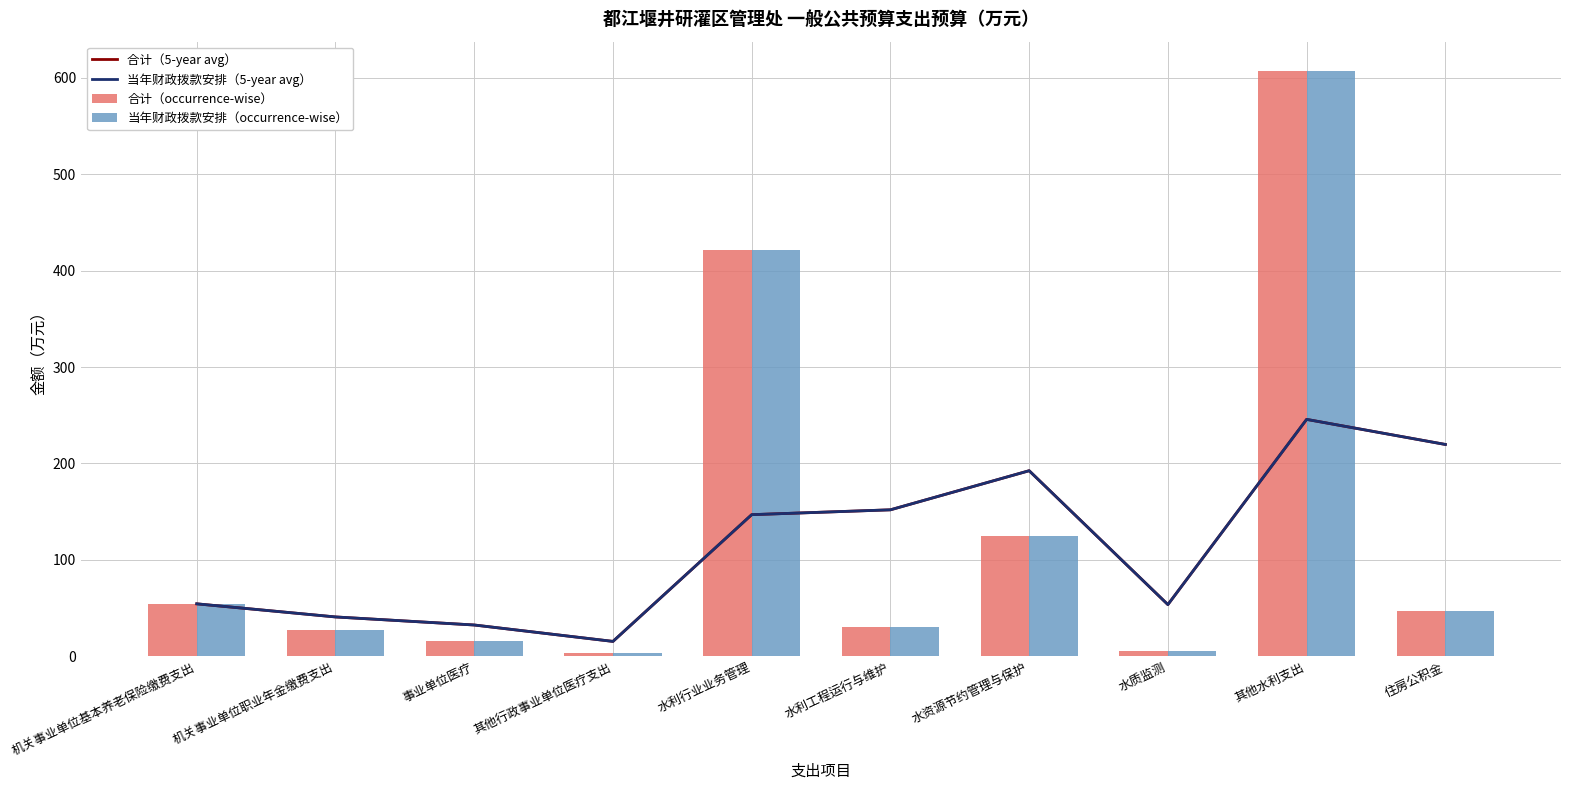

True or false: 合计（occurrence-wise） has a value of 3.4 at 其他行政事业单位医疗支出.

True